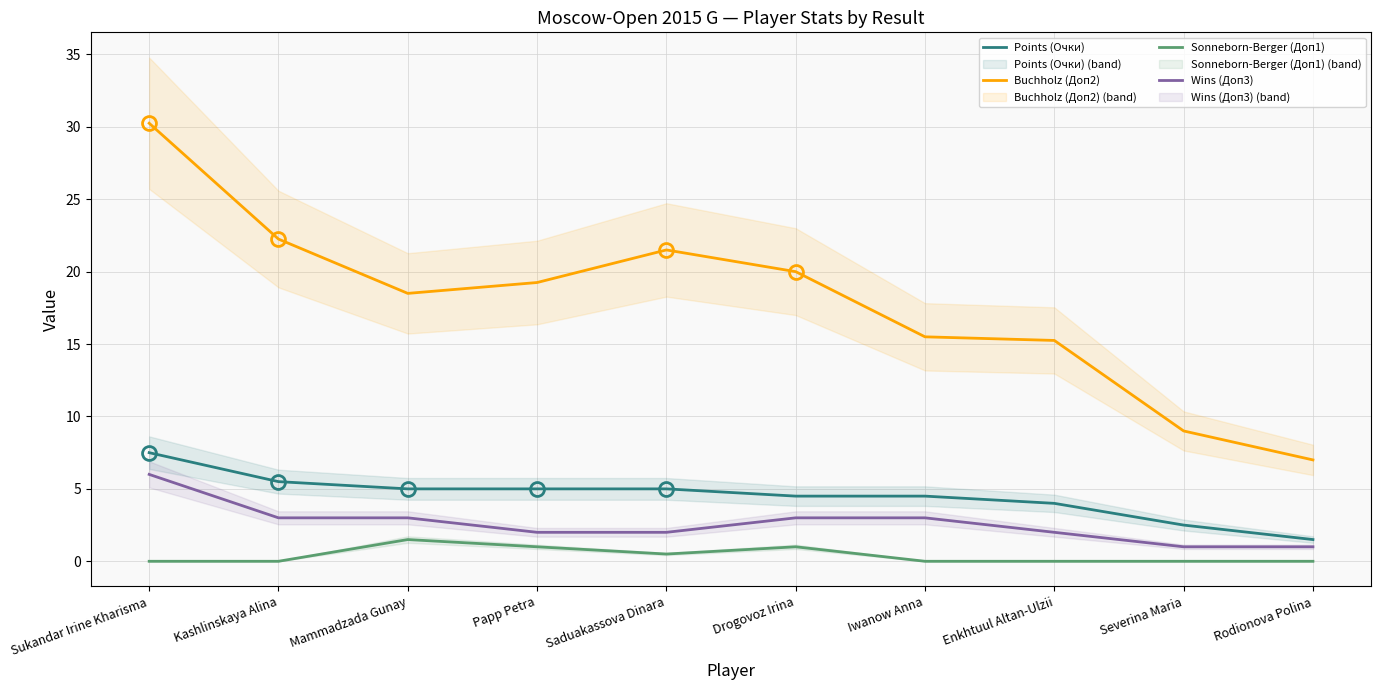

True or false: Sonneborn-Berger (Доп1) and Buchholz (Доп2) cross at least once.

False